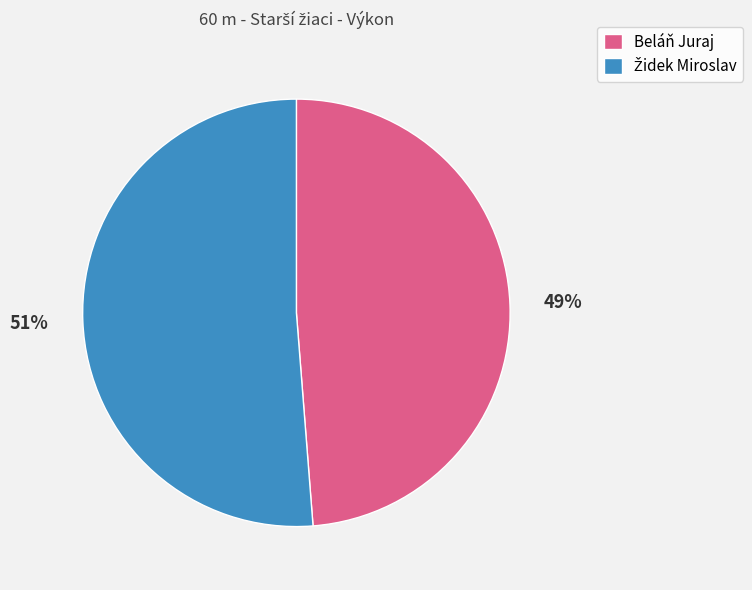

Which category has the smallest portion of the pie?

Beláň Juraj